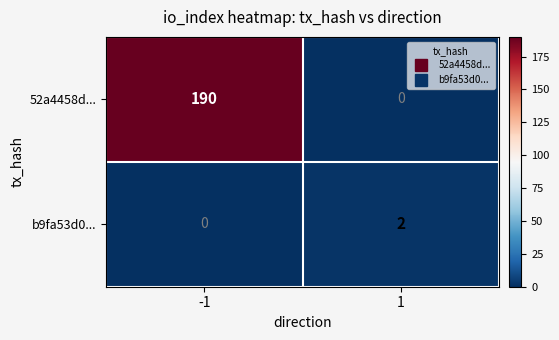

What is the maximum value for 52a4458d...?

190